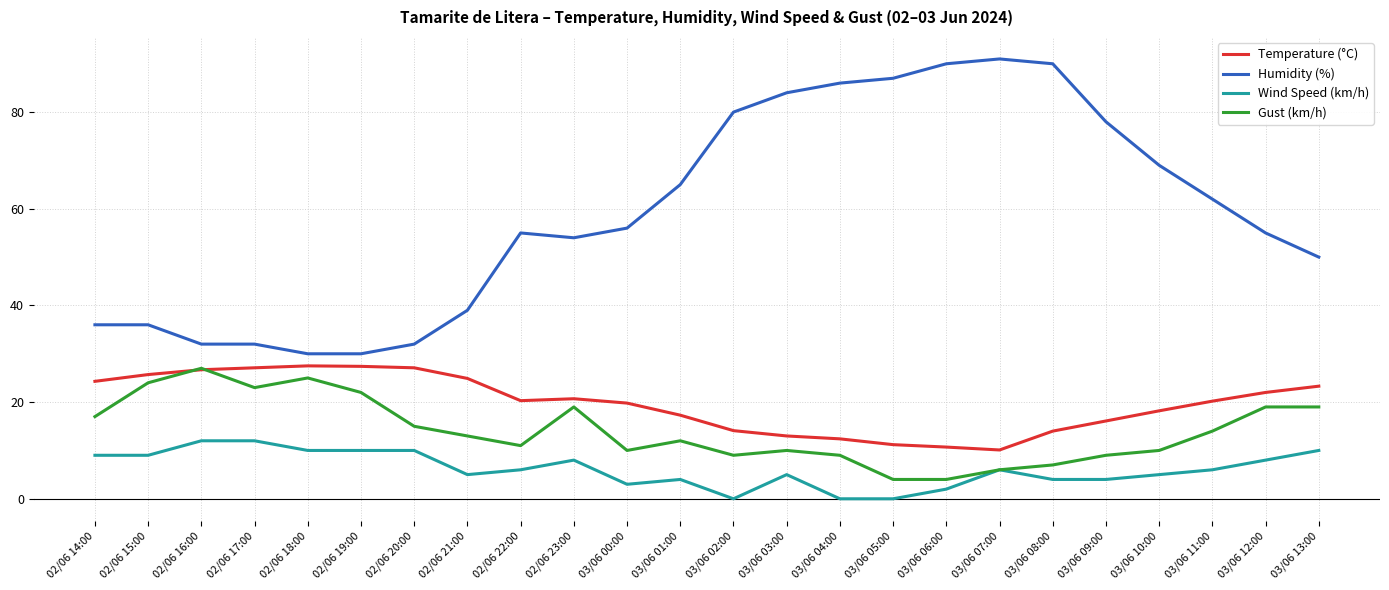

What is the difference between the maximum and second lowest values in the Temperature (°C) series?

16.8